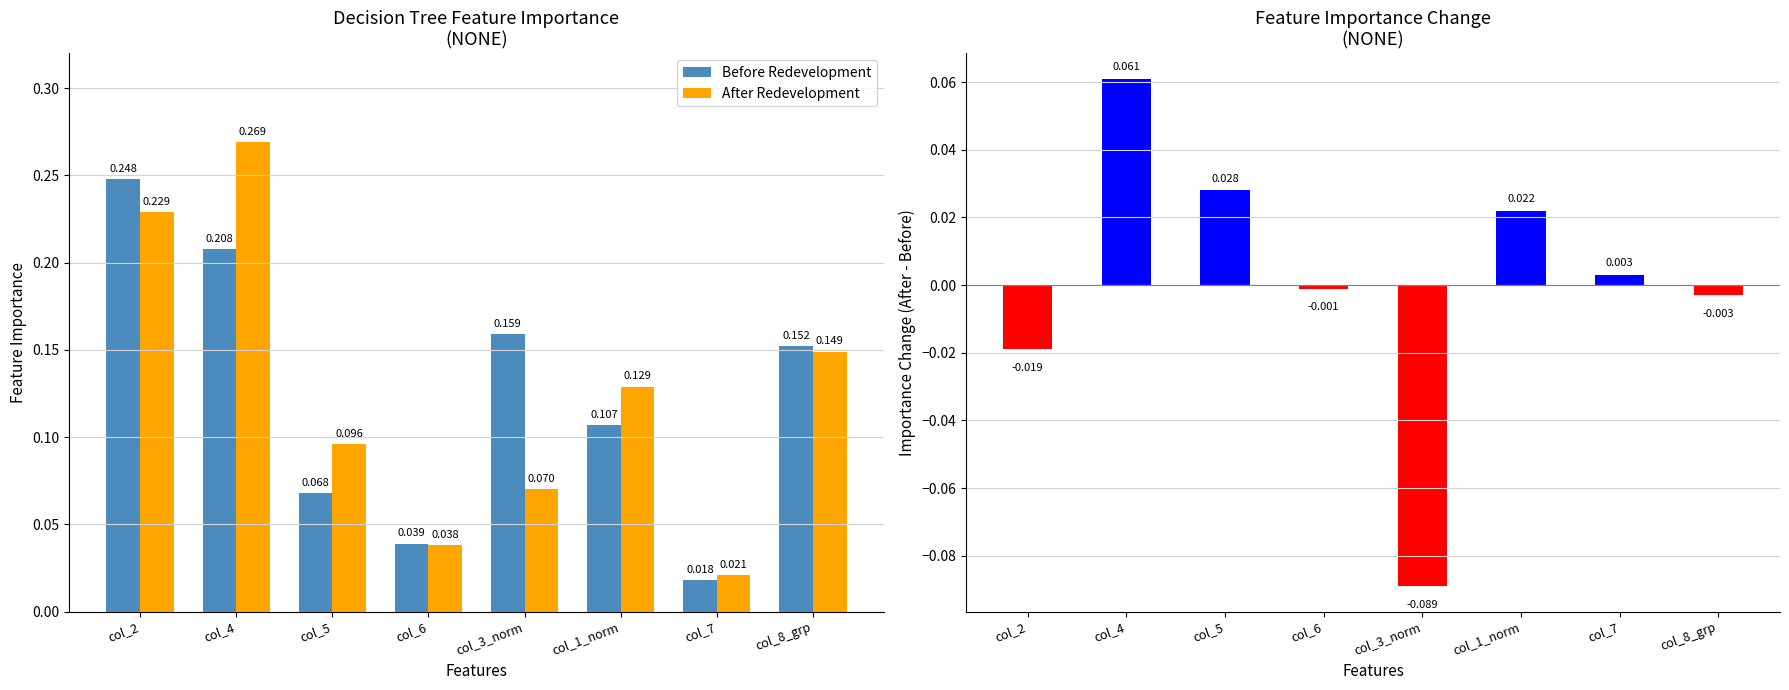

At how many categories does at least one series exceed 0?

8